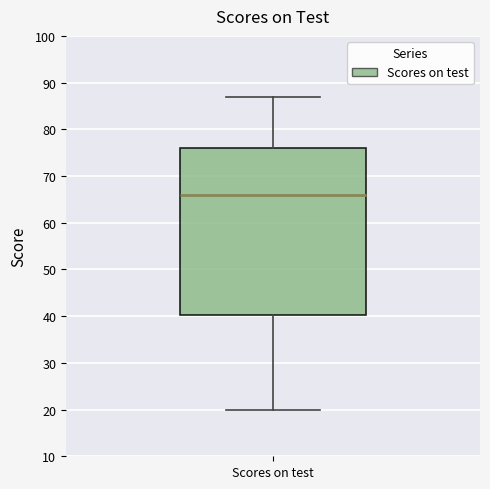

Transcribe this box plot: give where the median line is, the range the box spans, and where the two whiskers end, as read against the y-axis. The values are not printed on the chart, so give them approximately, as read against the axis.

median 66, box 40 to 76, whiskers 20 to 87